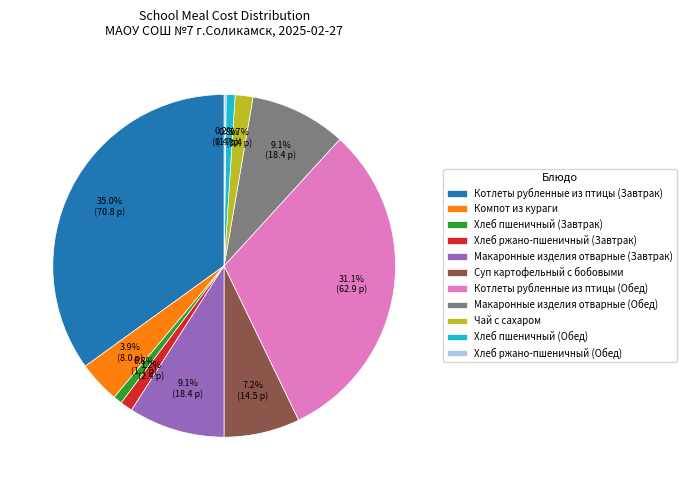

Which slice is the largest?

Котлеты рубленные из птицы (Завтрак)